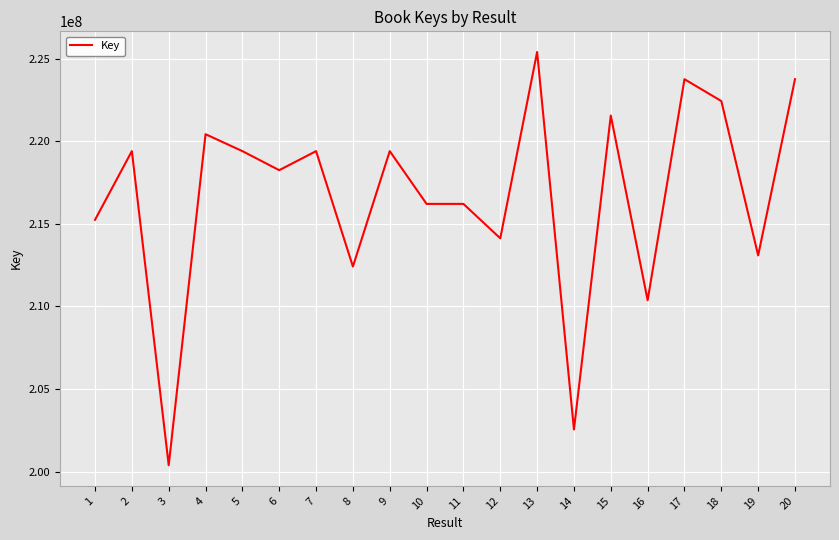

The chart shows a value of 200383837 at 3. True or false?

True